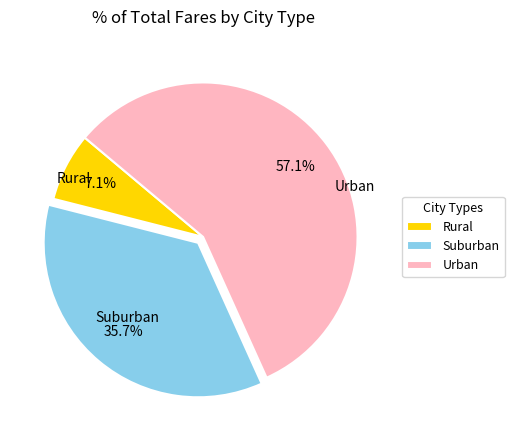

Count the number of slices in the pie.

3